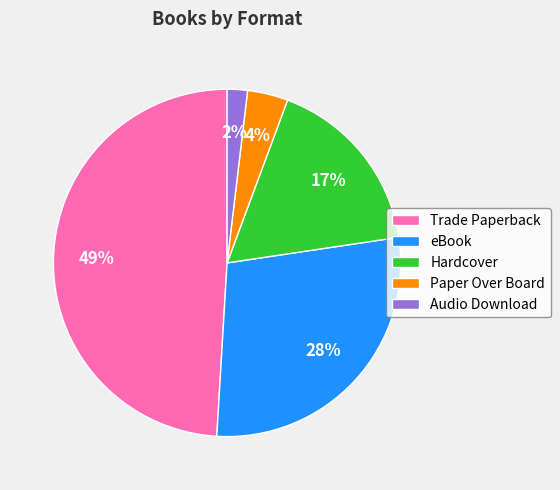

Is it true that Hardcover is 23% of the pie?

False